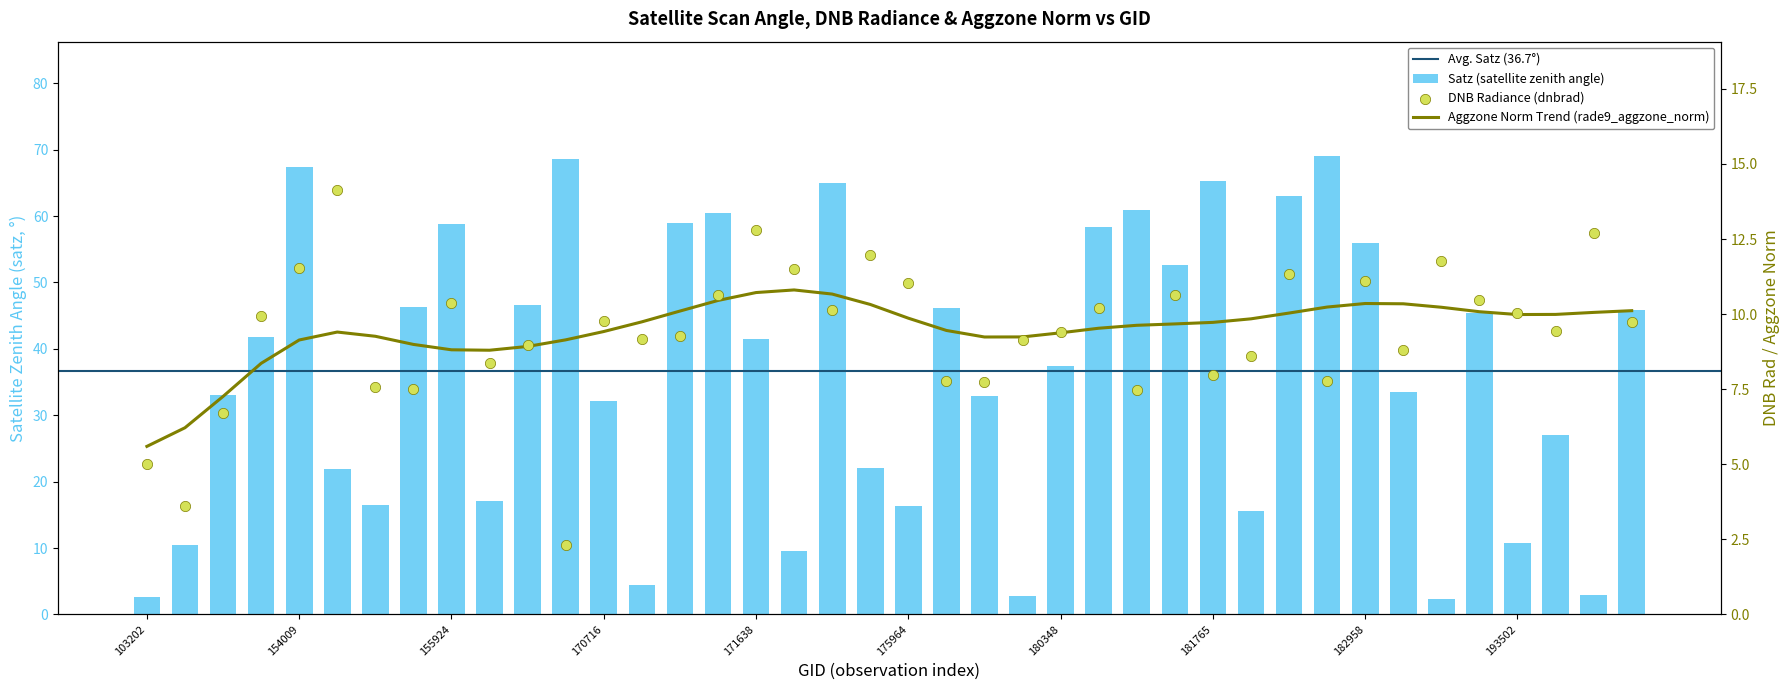

Which series has the largest Y range (max minus min)?

satz